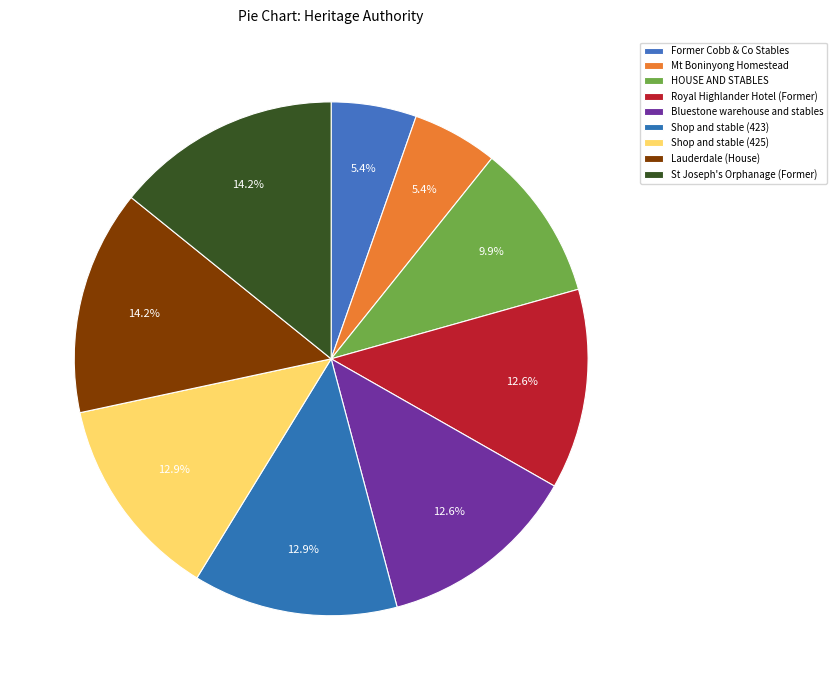

Is it true that Shop and stable (425) is 13% of the pie?

True